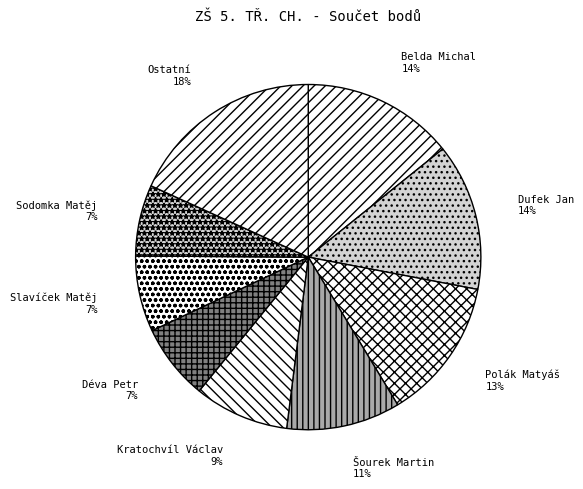

What percentage is the Polák Matyáš slice, to the nearest percent?

13%